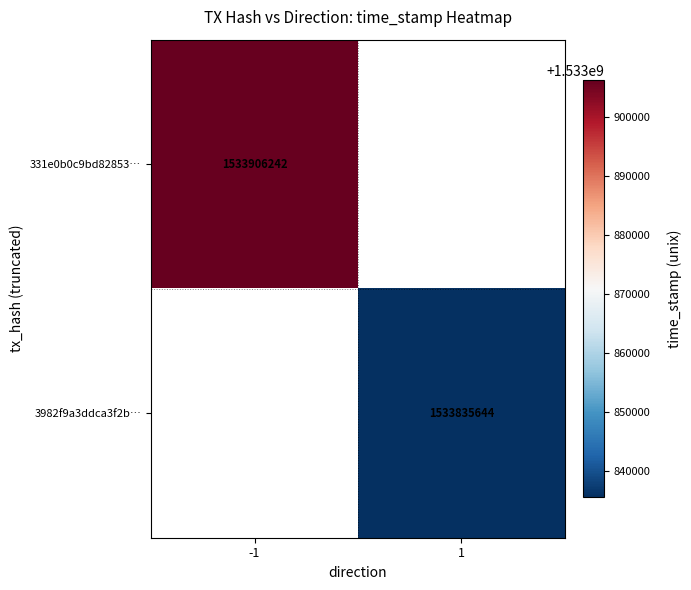

Is it true that 331e0b0c9bd82853… equals 1533906242 at -1?

True